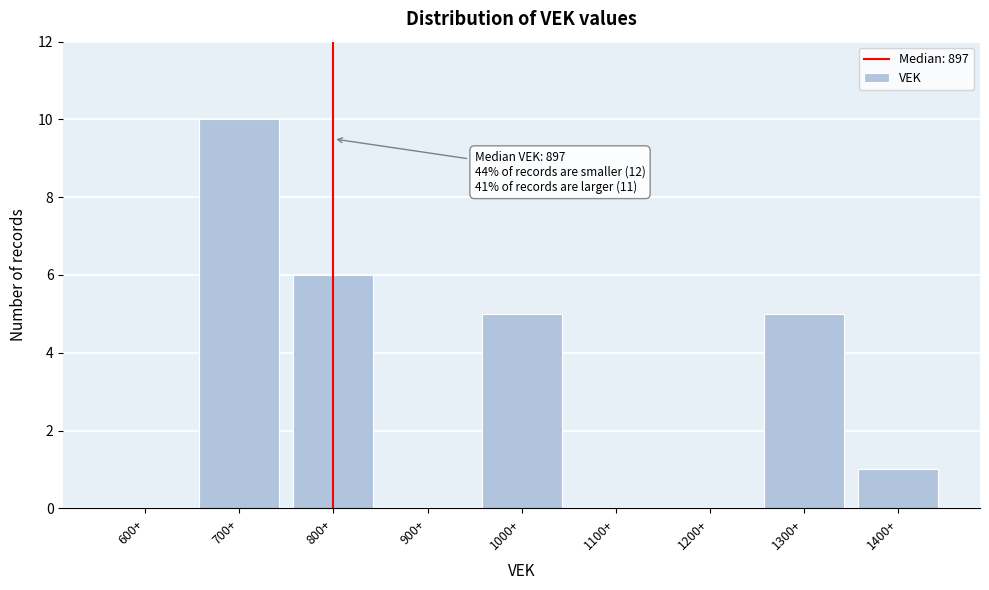

Reading left to right, extract all data points from this chart.

600+=0	700+=10	800+=6	900+=0	1000+=5	1100+=0	1200+=0	1300+=5	1400+=1